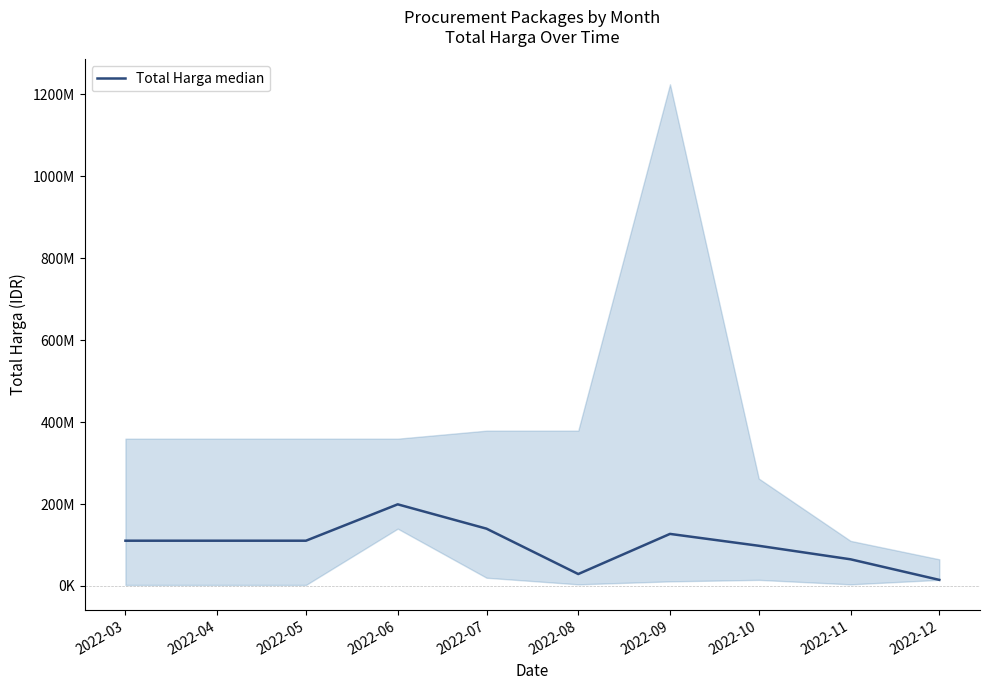

How many series are shown in this chart?

1